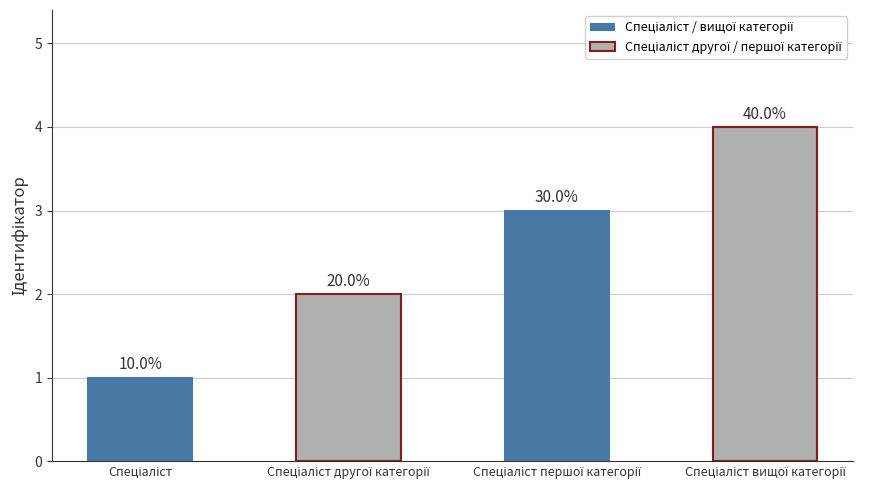

Where does the data first go above 3?

Спеціаліст вищої категорії